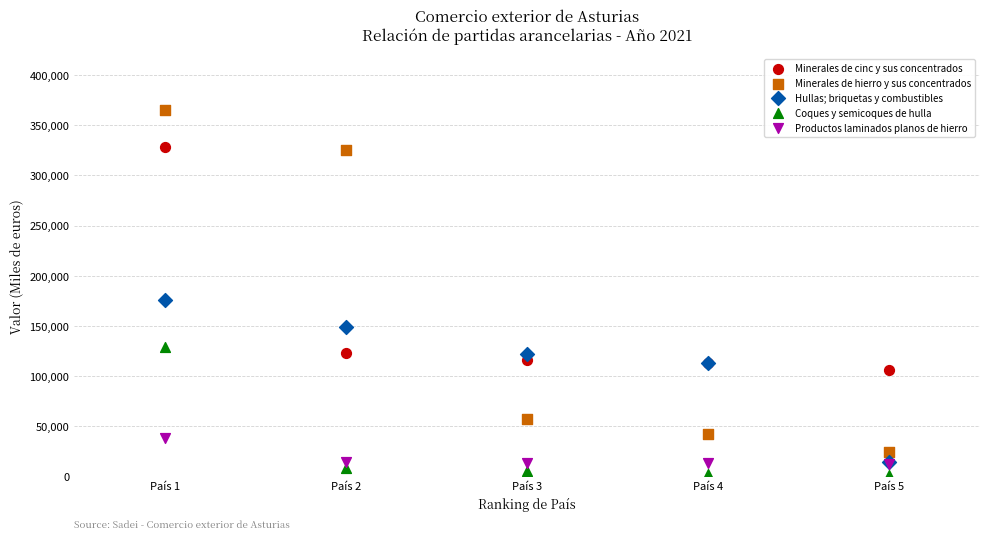

In the Minerales de cinc y sus concentrados series, what Y value is closest to 217554?

122541.9